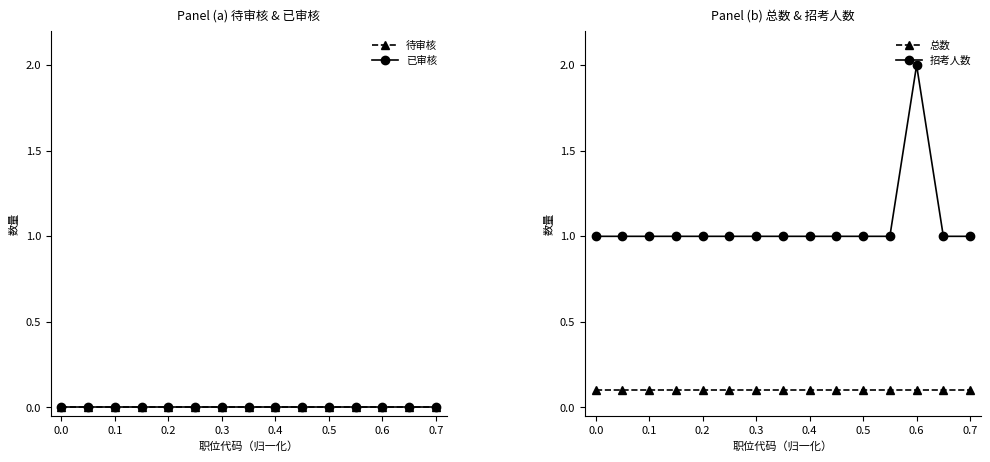

How many 招考人数 values are between 1 and 2?

15